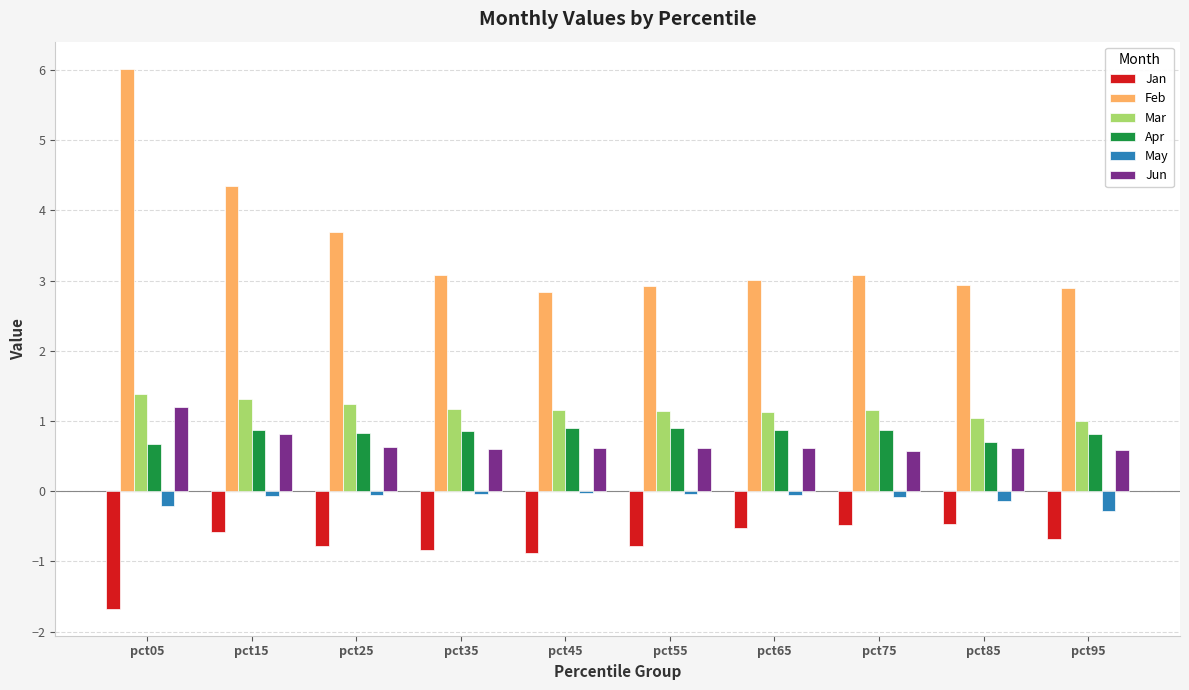

True or false: Mar has a value of 0.7 at pct75.

False